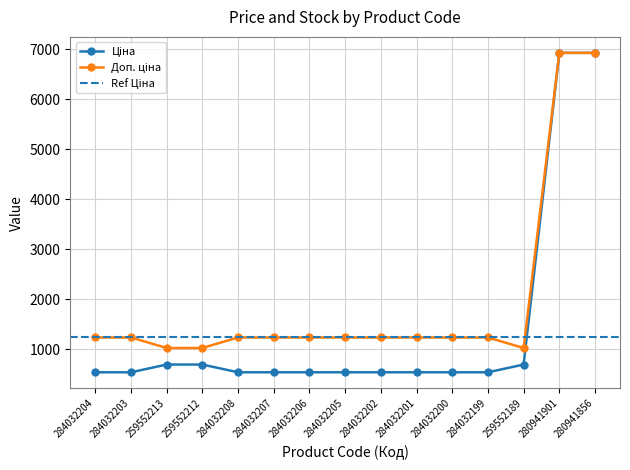

Is it true that Ціна equals 925.2 at 284032203?

False